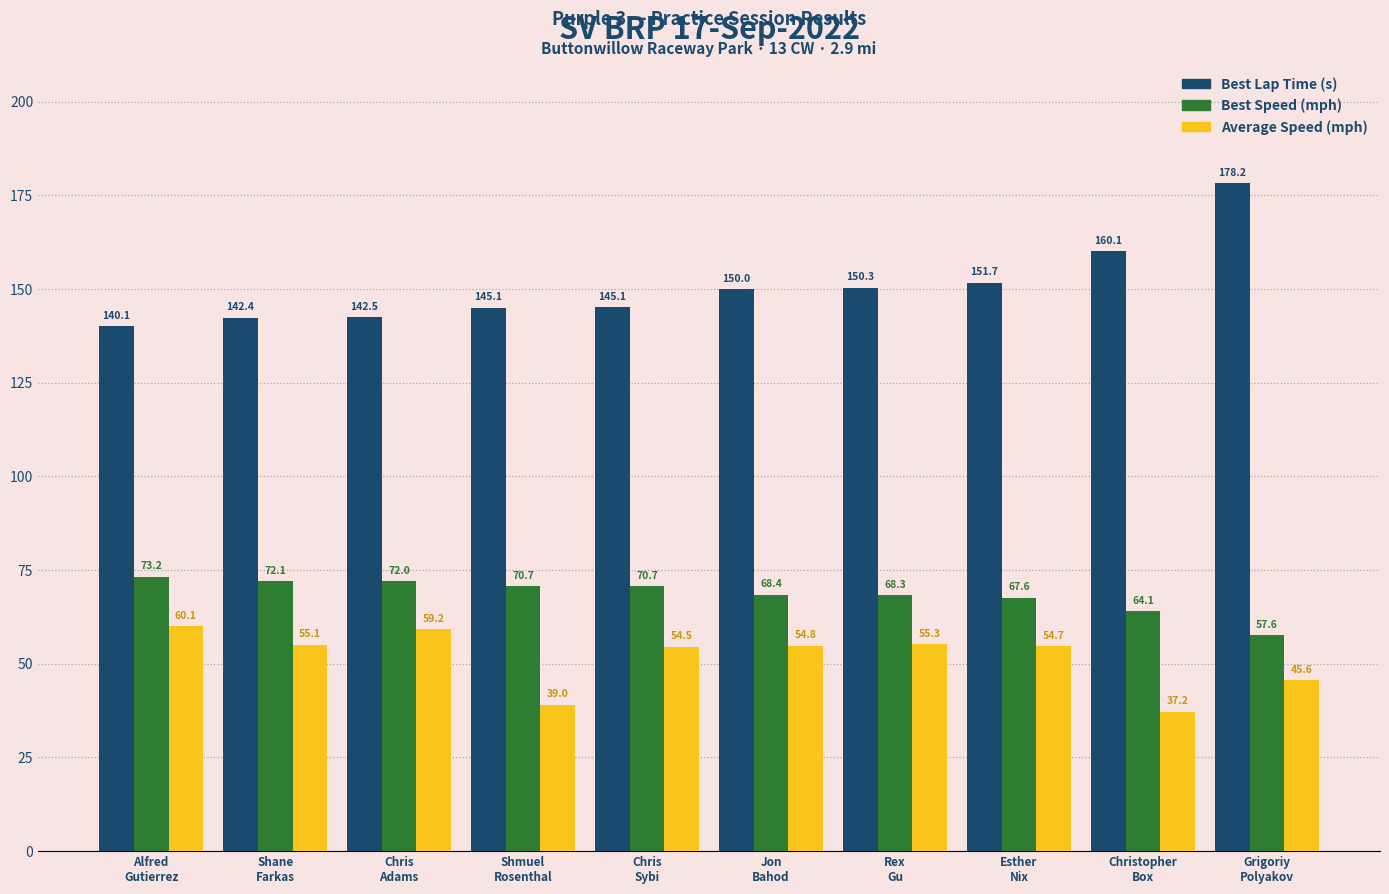

Where is Best Lap Time (s) nearest to the value 159?

Christopher
Box